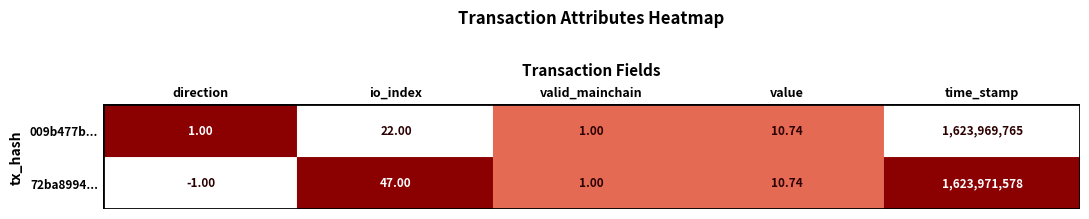

Is the value of 009b477b... at direction greater than the value of 72ba8994... at io_index?

No